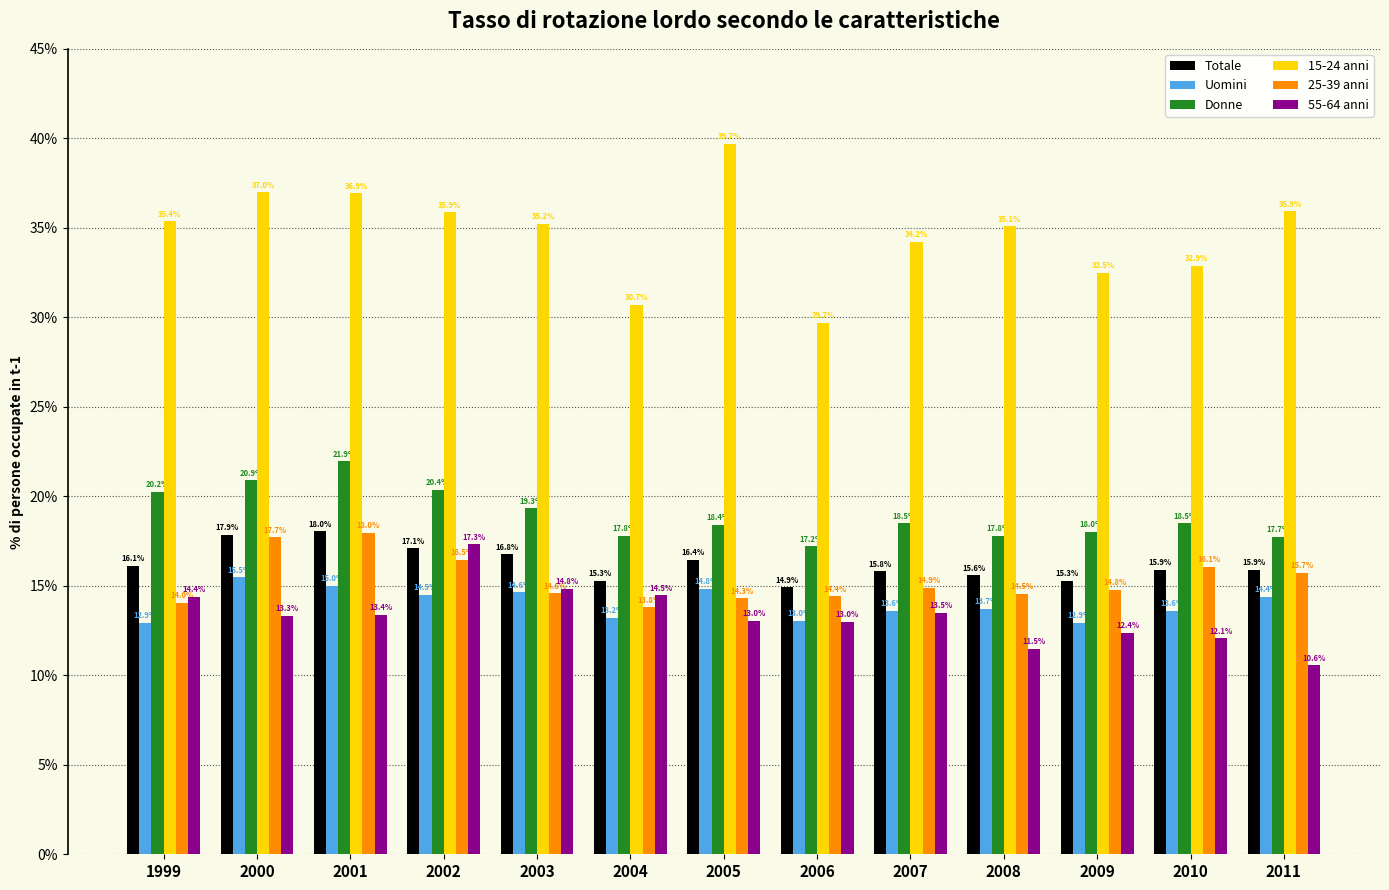

At which label does Totale reach its minimum?

2006